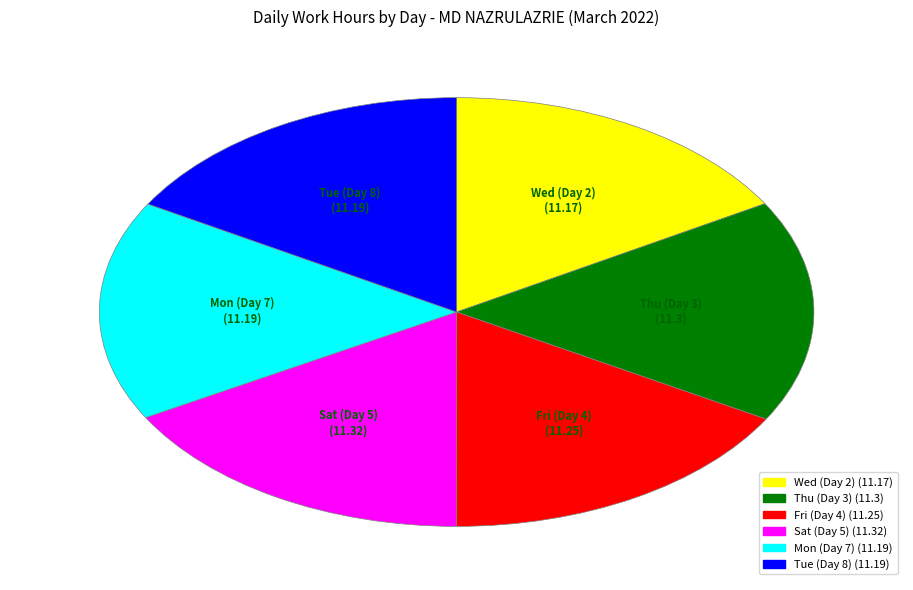

Count the number of slices in the pie.

6